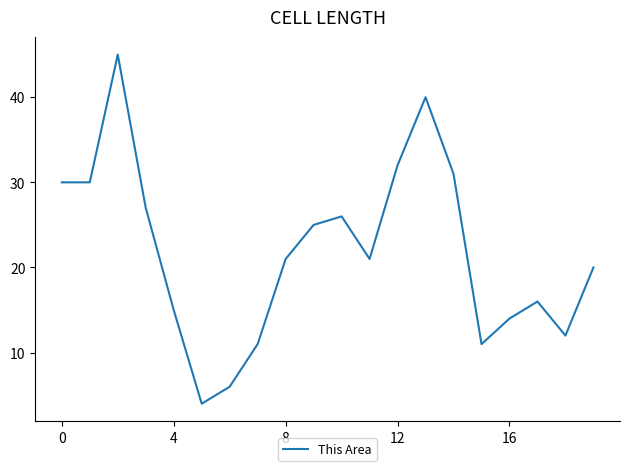

What is the minimum value shown in the chart?

4